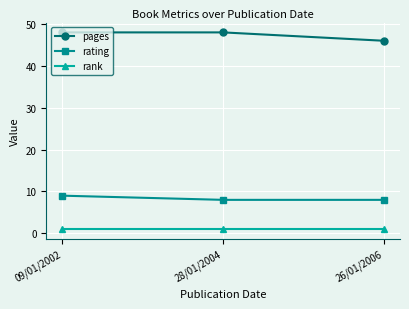

The pages series shows 48 at 28/01/2004. True or false?

True